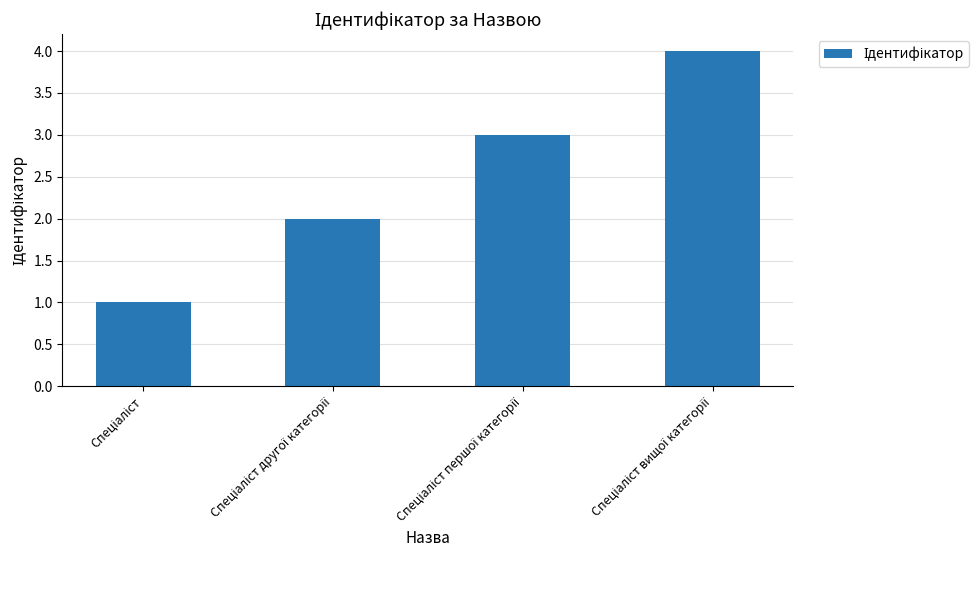

What is the greatest value displayed?

4